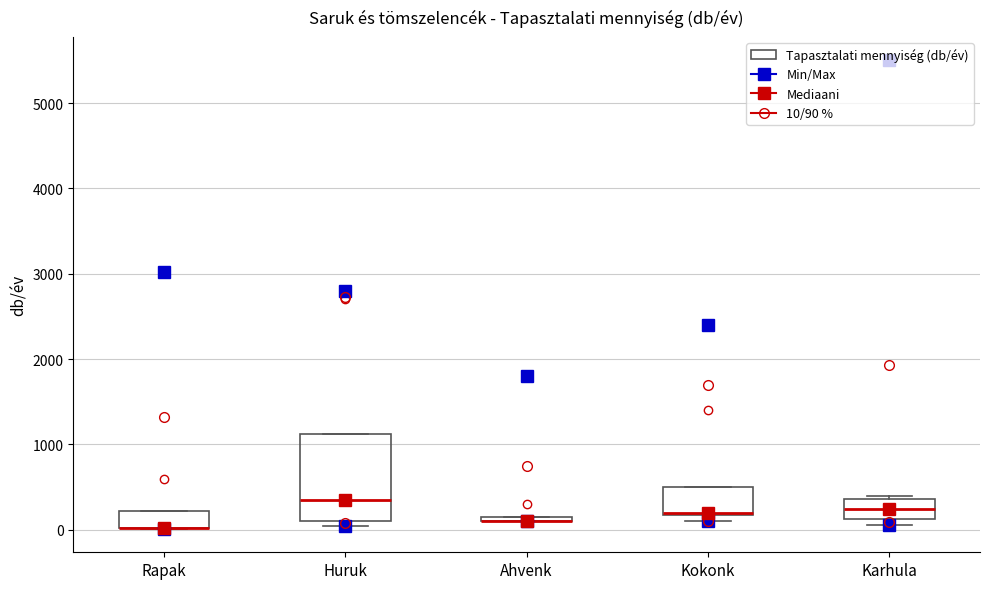

Which box is the tallest, from its lower edge to its upper edge?

Huruk